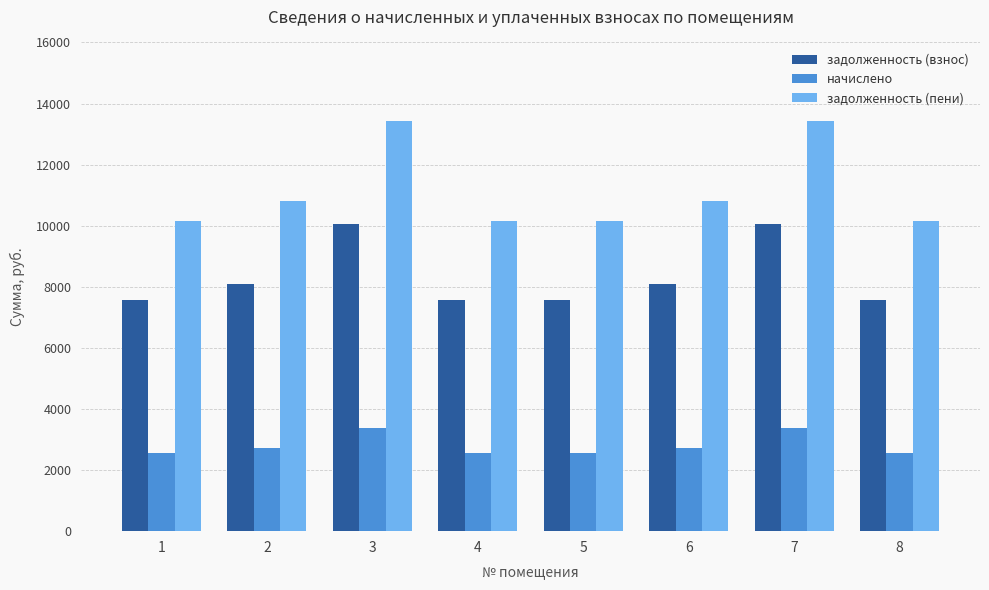

What is the minimum value shown in the chart?

2559.6